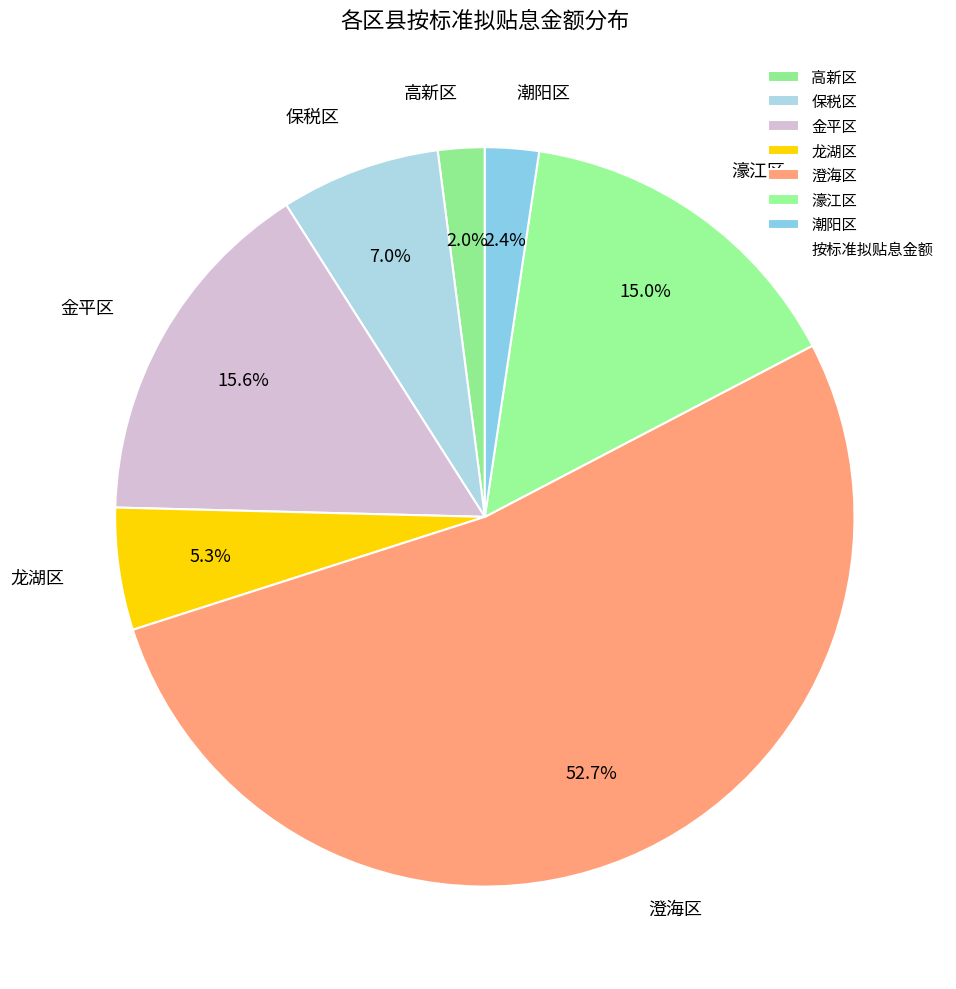

Does any single category account for the majority?

Yes